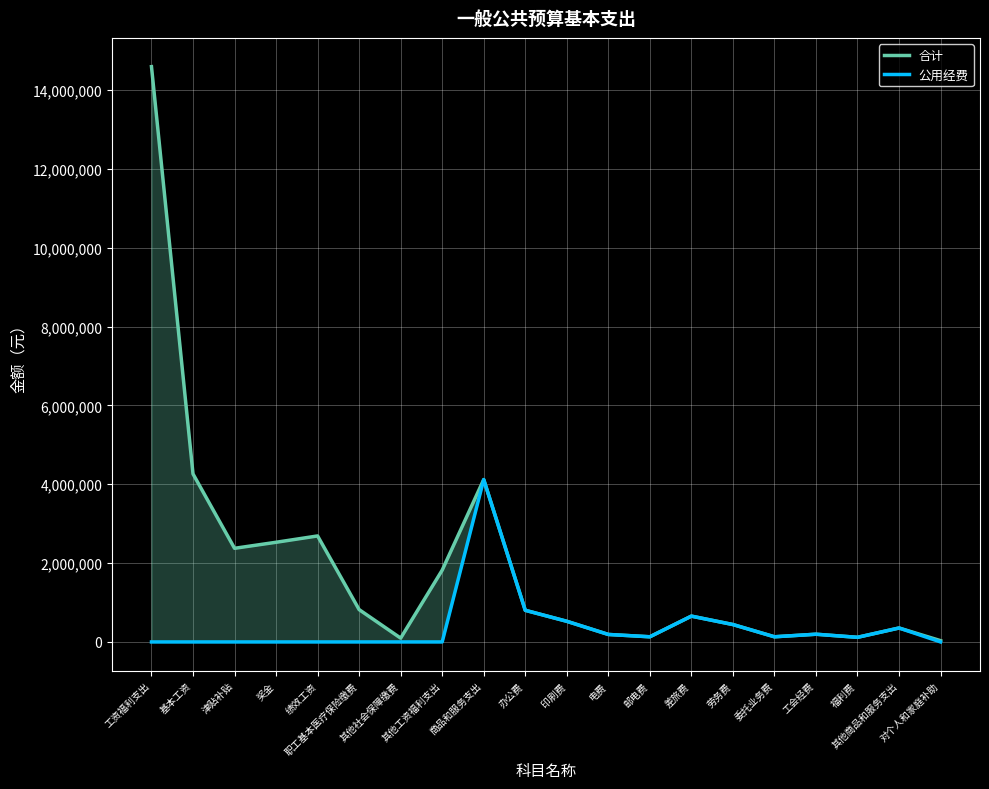

True or false: 公用经费 and 合计 cross at least once.

False